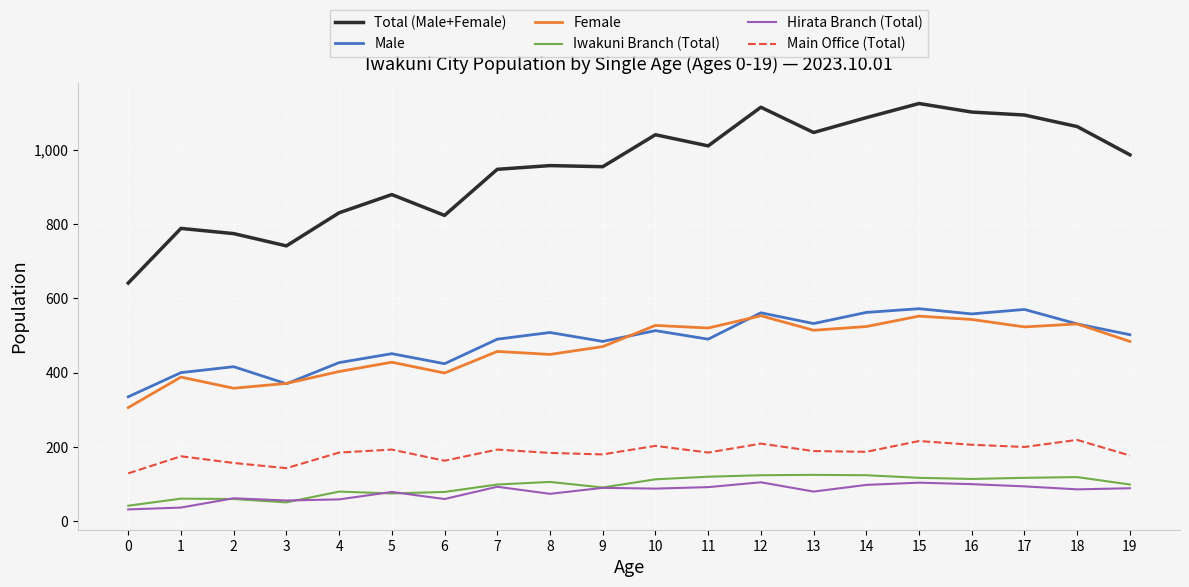

What is the highest value of the Main Office (Total) series?

219